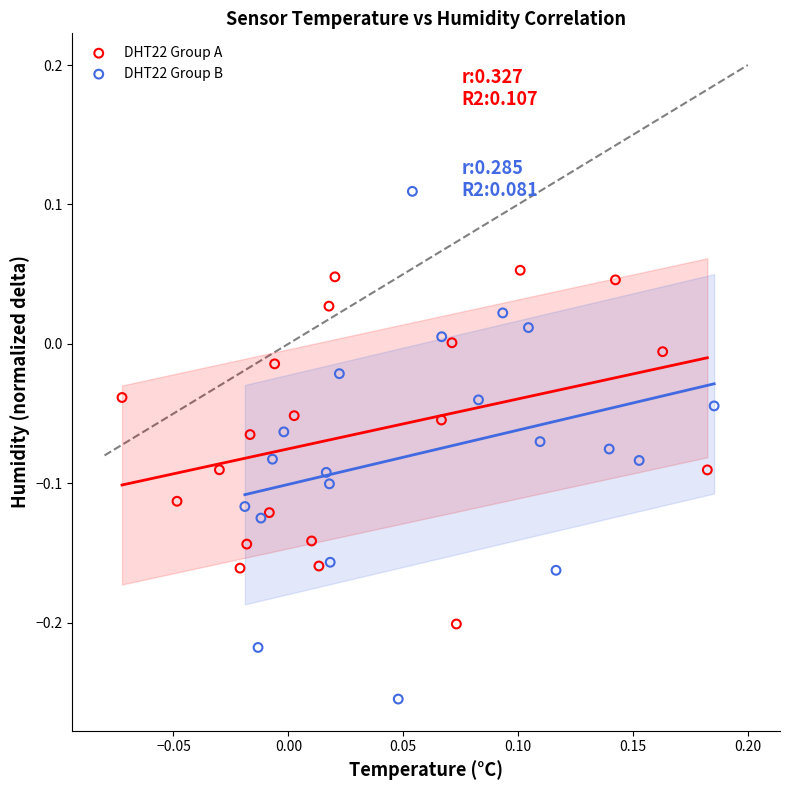

Which series reaches the minimum Y coordinate?

DHT22 Group B